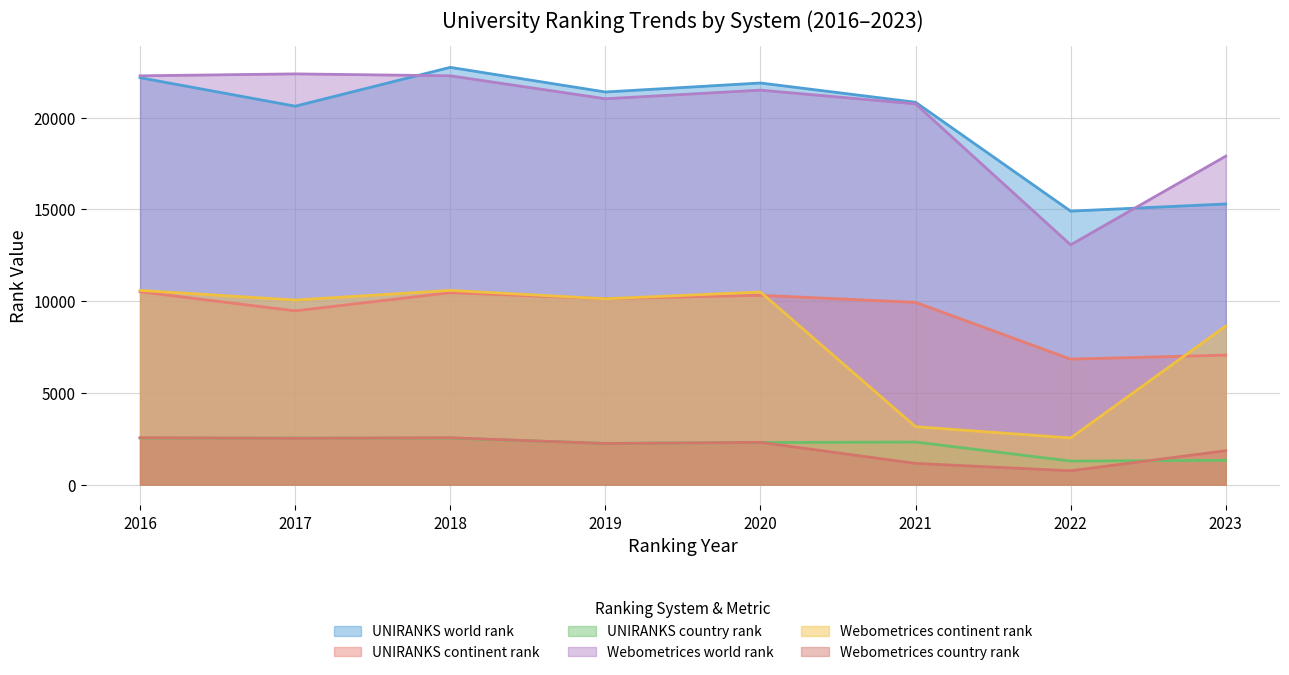

List the labels in order of UNIRANKS country rank value, smallest first.

2022, 2023, 2019, 2020, 2021, 2016, 2018, 2017